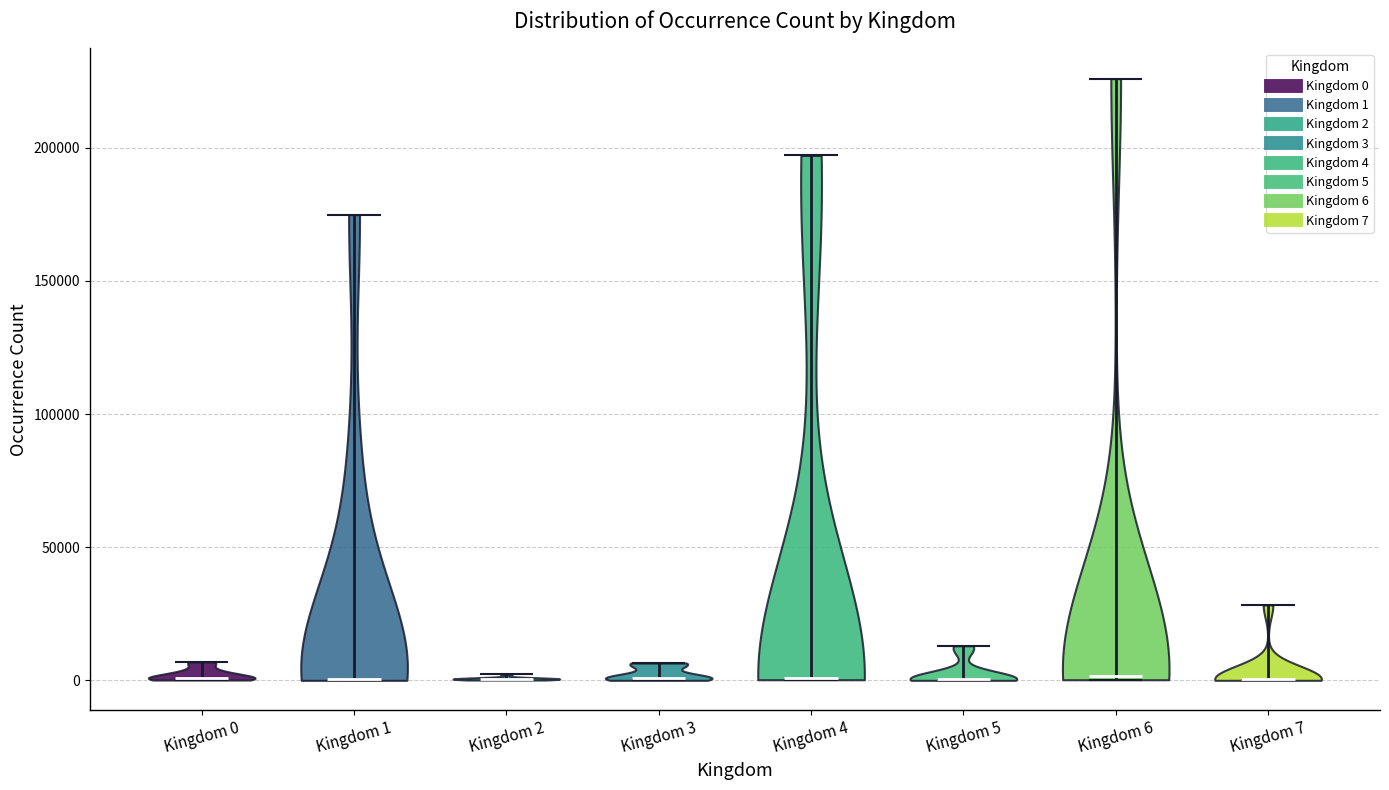

Reading left to right, read every violin against the y-axis: where its median line is, and the lowest and highest points it reaches. The values are not printed on the chart, so give them approximately, as read against the axis.

Kingdom 0: median line 0, lowest point 0, highest point 5000
Kingdom 1: median line 0, lowest point 0, highest point 175000
Kingdom 2: median line 0, lowest point 0, highest point 0
Kingdom 3: median line 0, lowest point 0, highest point 5000
Kingdom 4: median line 0, lowest point 0, highest point 195000
Kingdom 5: median line 0, lowest point 0, highest point 15000
Kingdom 6: median line 0, lowest point 0, highest point 225000
Kingdom 7: median line 0, lowest point 0, highest point 30000